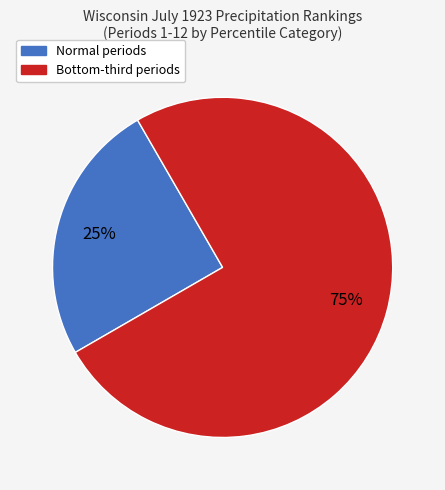

Is there any slice that represents more than half of the pie?

Yes